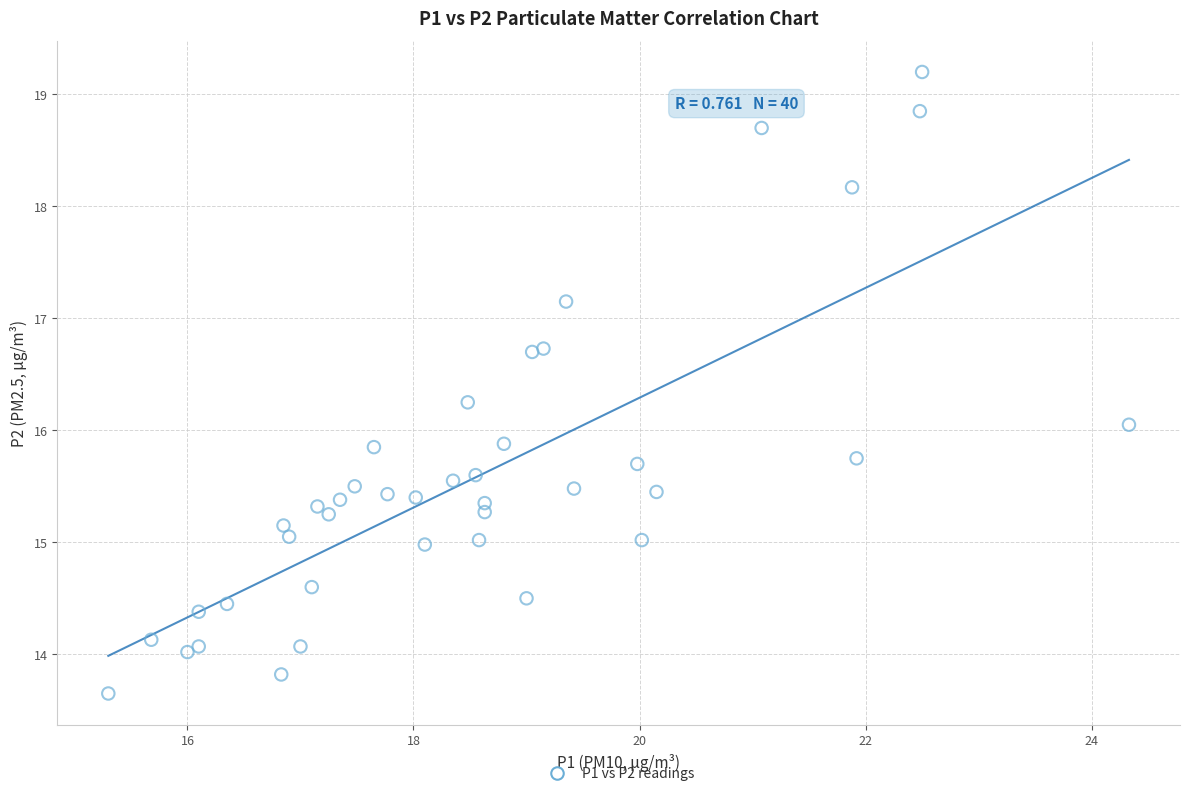

How many data points are displayed?

40